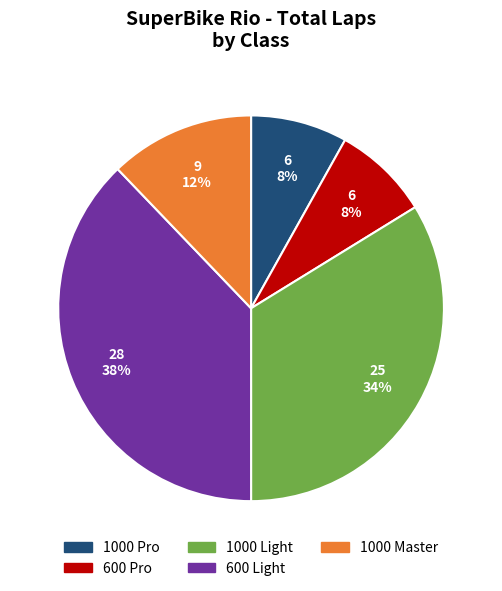

Is there a majority slice in this chart?

No